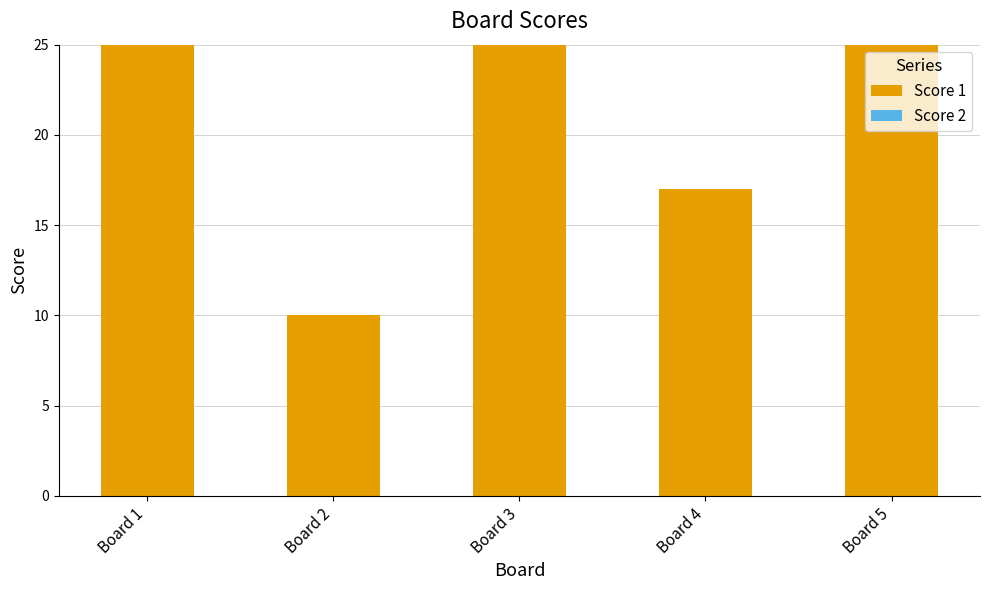

How many bars are there in total?

5